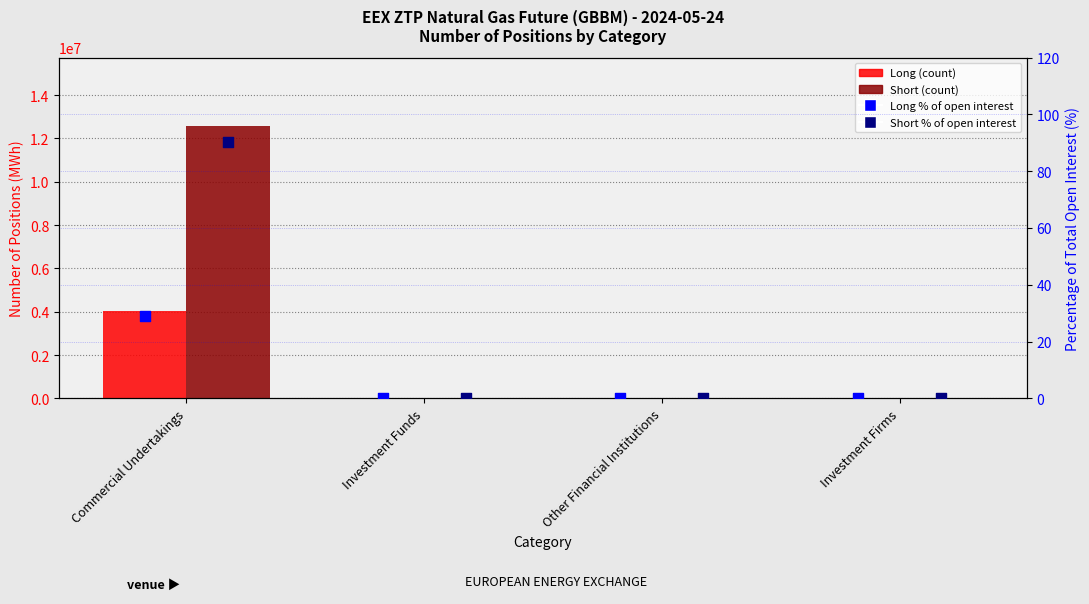

Which series contains the lowest Y value?

Long